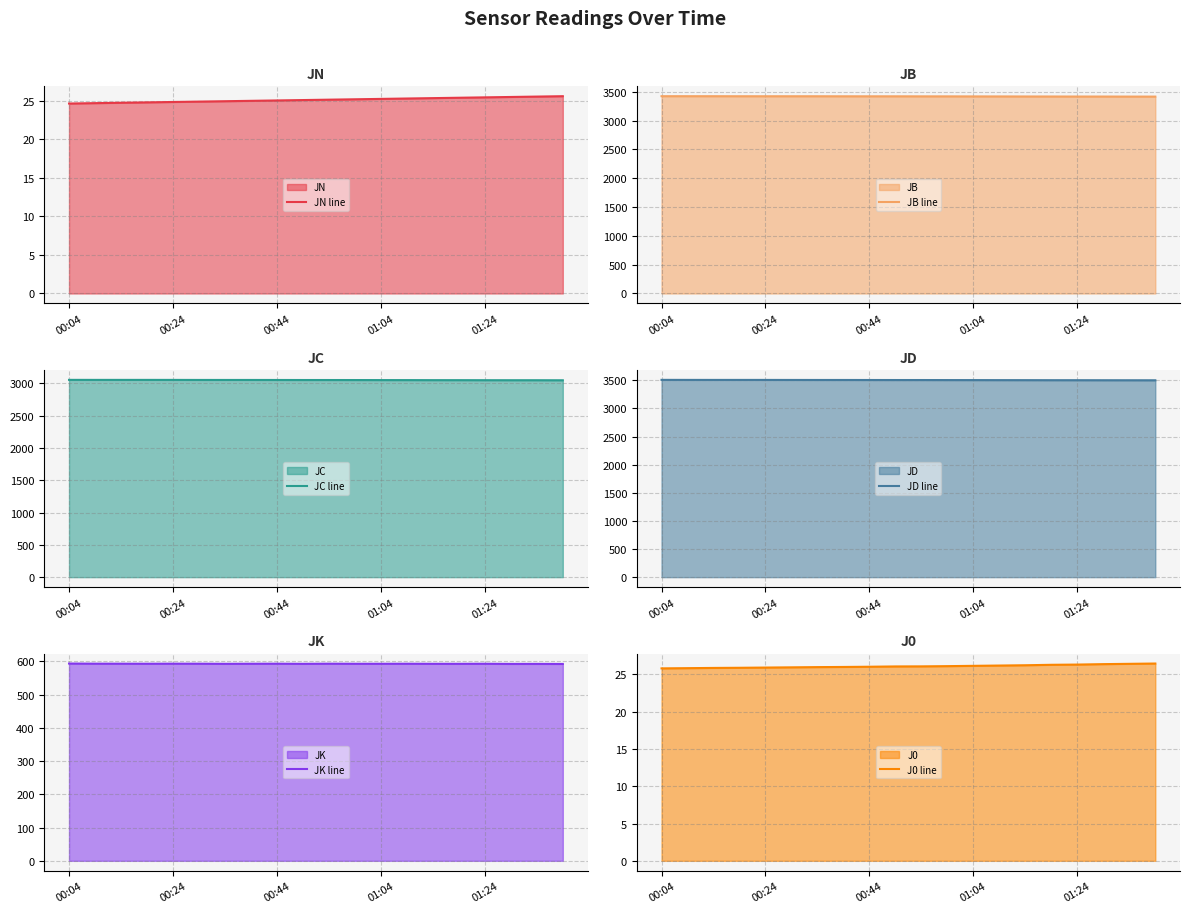

What is the value of the JN line point at the 5th from the left?

24.8